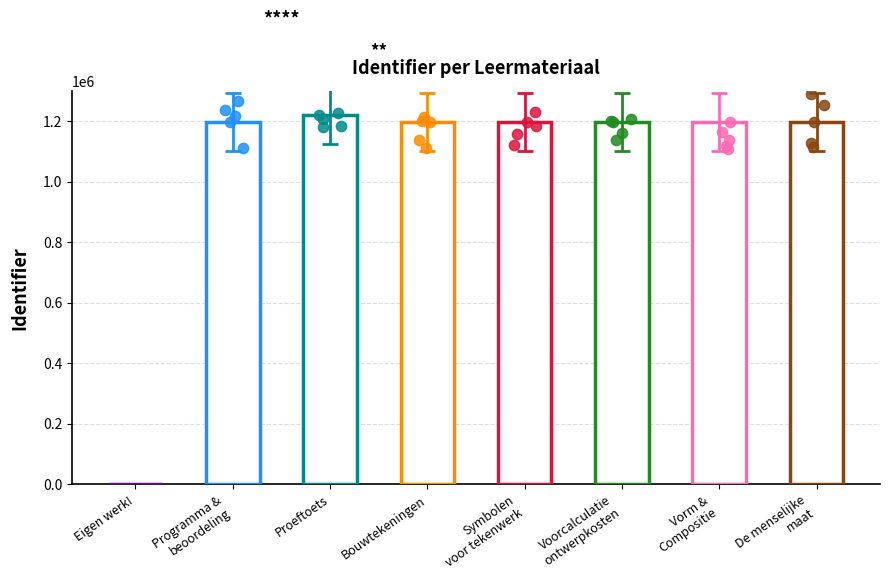

What is the change in value from Bouwtekeningen to Vorm & Compositie?

-14